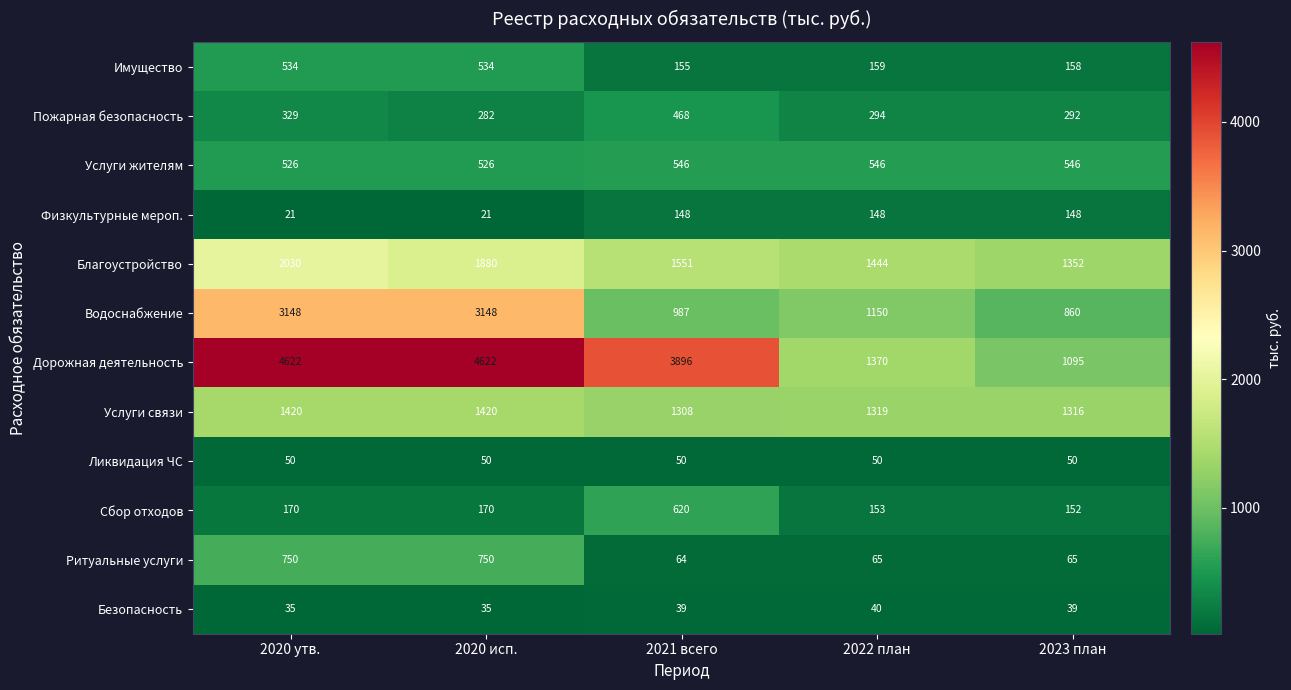

The value of Дорожная деятельность at 2021 всего is 1557. True or false?

False